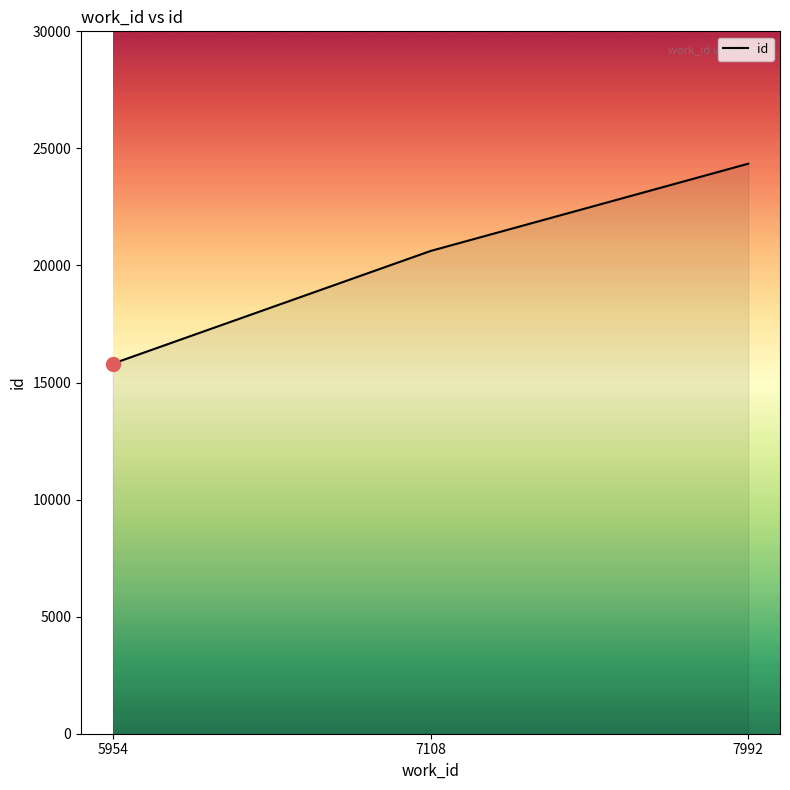

At which label is the value closest to 20076?

7108